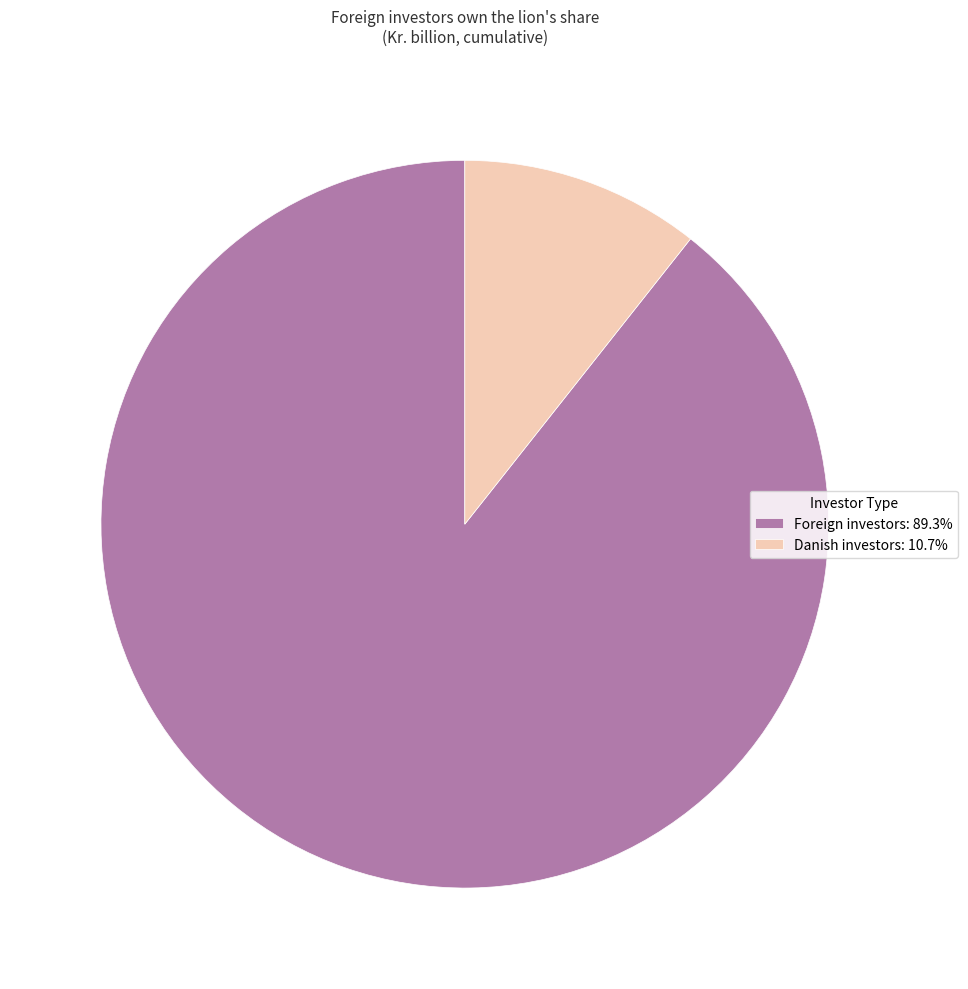

Do Foreign investors: 89.3% and Danish investors: 10.7% together represent more than half of the pie?

Yes